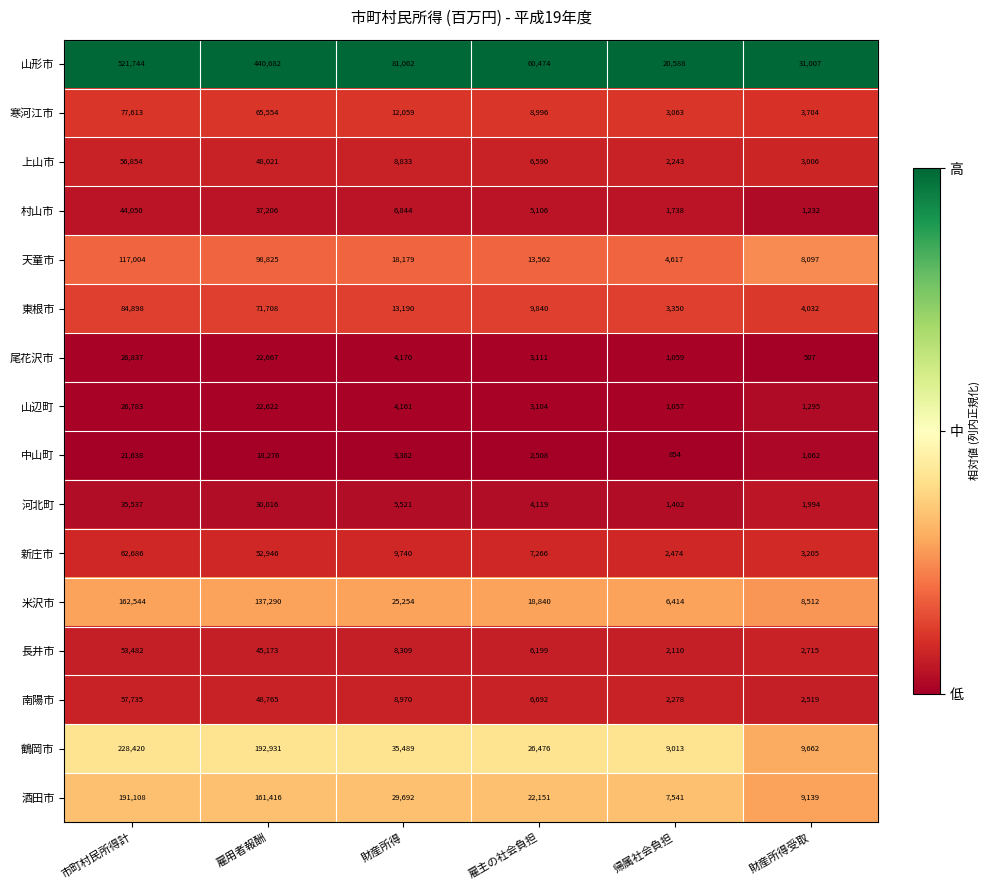

Which series has the widest spread of values?

山形市